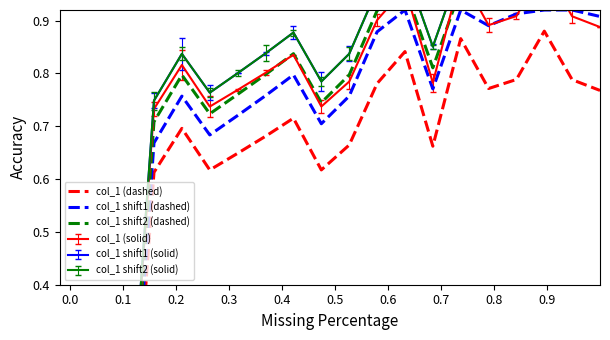

How many values in col_1 (dashed) are above zero?

18